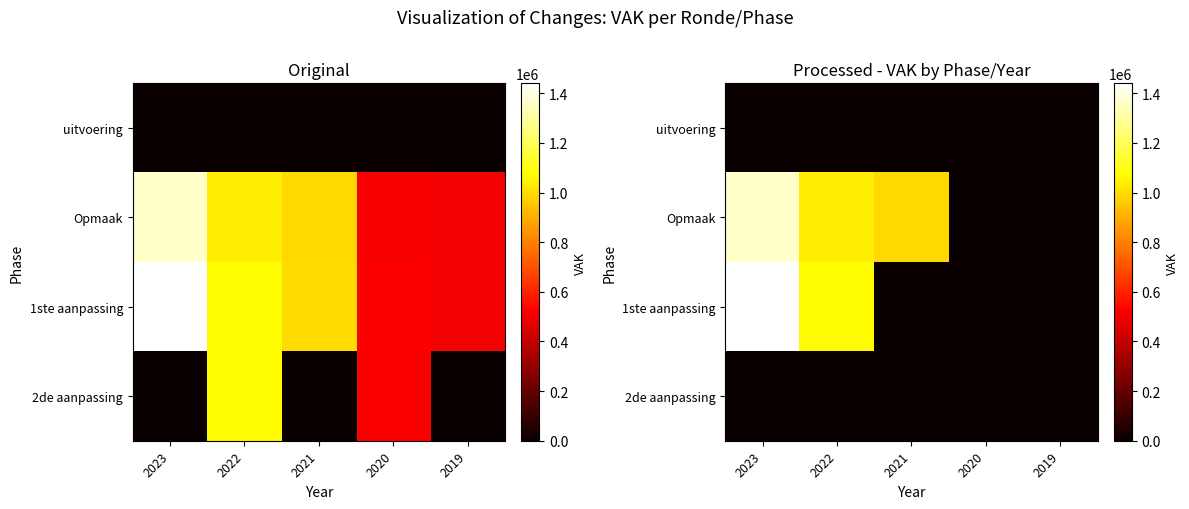

What is the total value across all series at 2022?

2102751